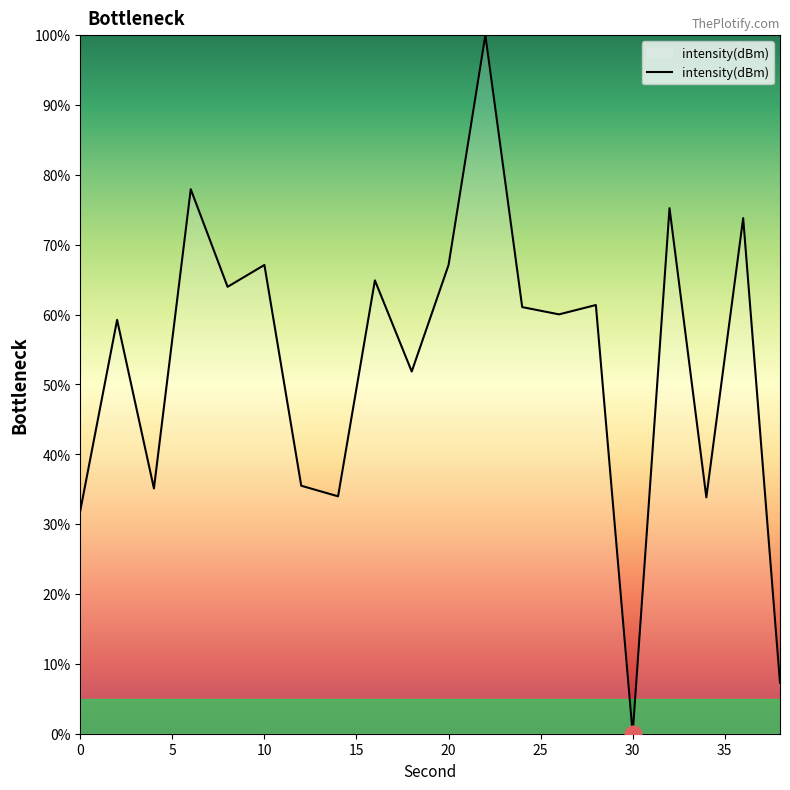

What is the maximum value shown in the chart?

100.0